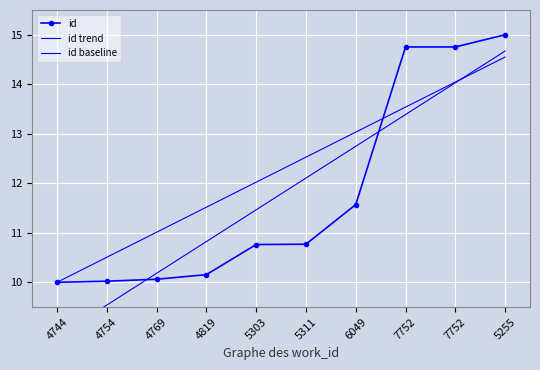

Reading left to right, what are all the values shown in this chart?

id: 10.0	10.0	10.1	10.2	10.8	10.8	11.6	14.8	14.8	15.0
id trend: 8.9	9.5	10.2	10.8	11.5	12.1	12.7	13.4	14.0	14.7
id baseline: 10.0	10.5	11.0	11.5	12.0	12.5	13.0	13.5	14.0	14.5